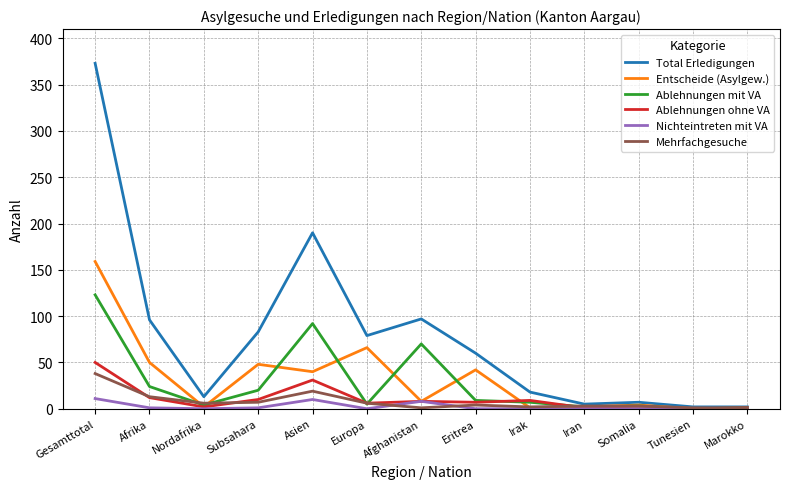

Which series has the largest total across all categories?

Total Erledigungen